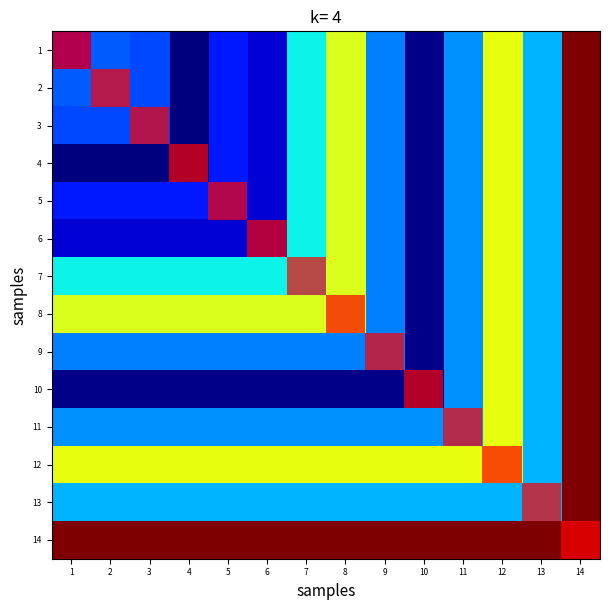

What is the maximum value shown in the chart?

12446